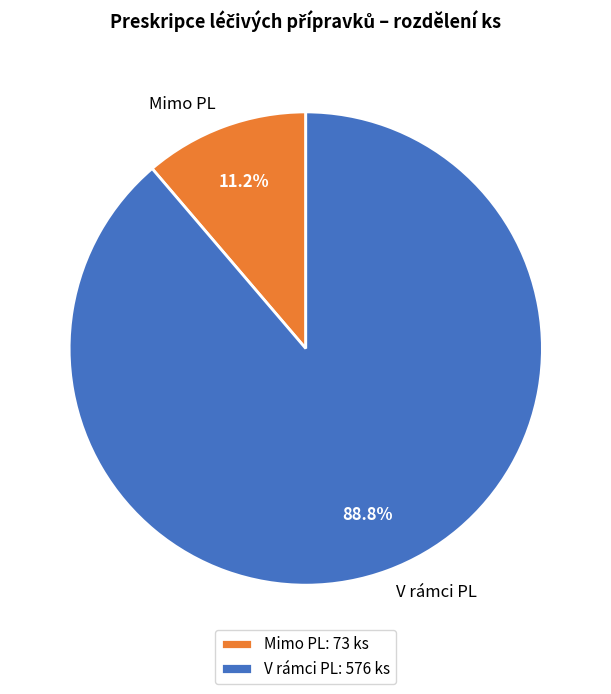

How much of the chart is everything except V rámci PL?

11.2%